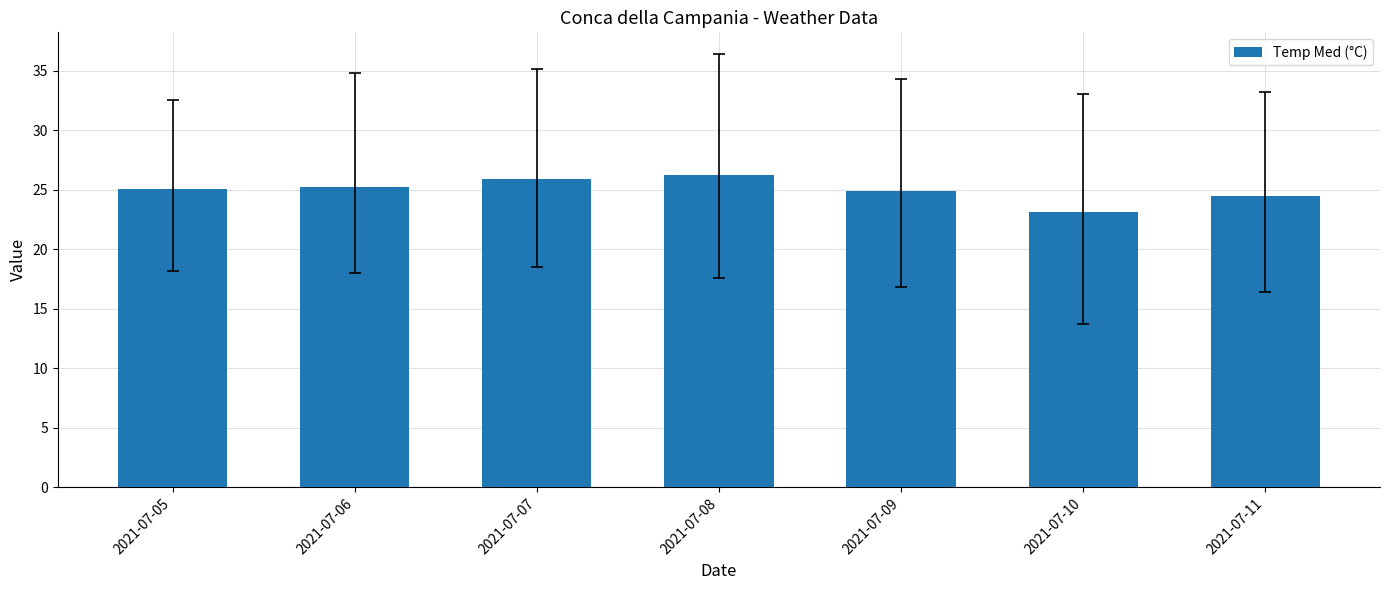

What is the sum of the values at 2021-07-05 and 2021-07-06?

50.3